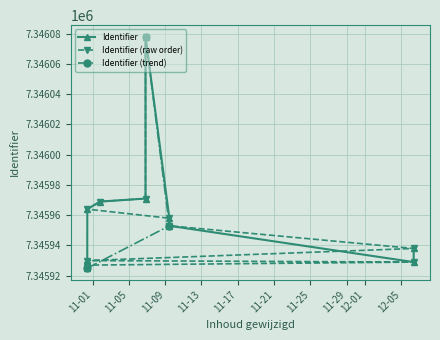

The chart shows a value of 10519773 at 2022-10-31 10:03:11. True or false?

False